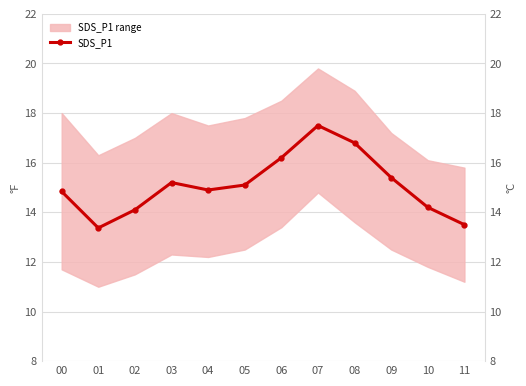

Reading left to right, list all the values displayed in this chart.

14.8	13.4	14.1	15.2	14.9	15.1	16.2	17.5	16.8	15.4	14.2	13.5